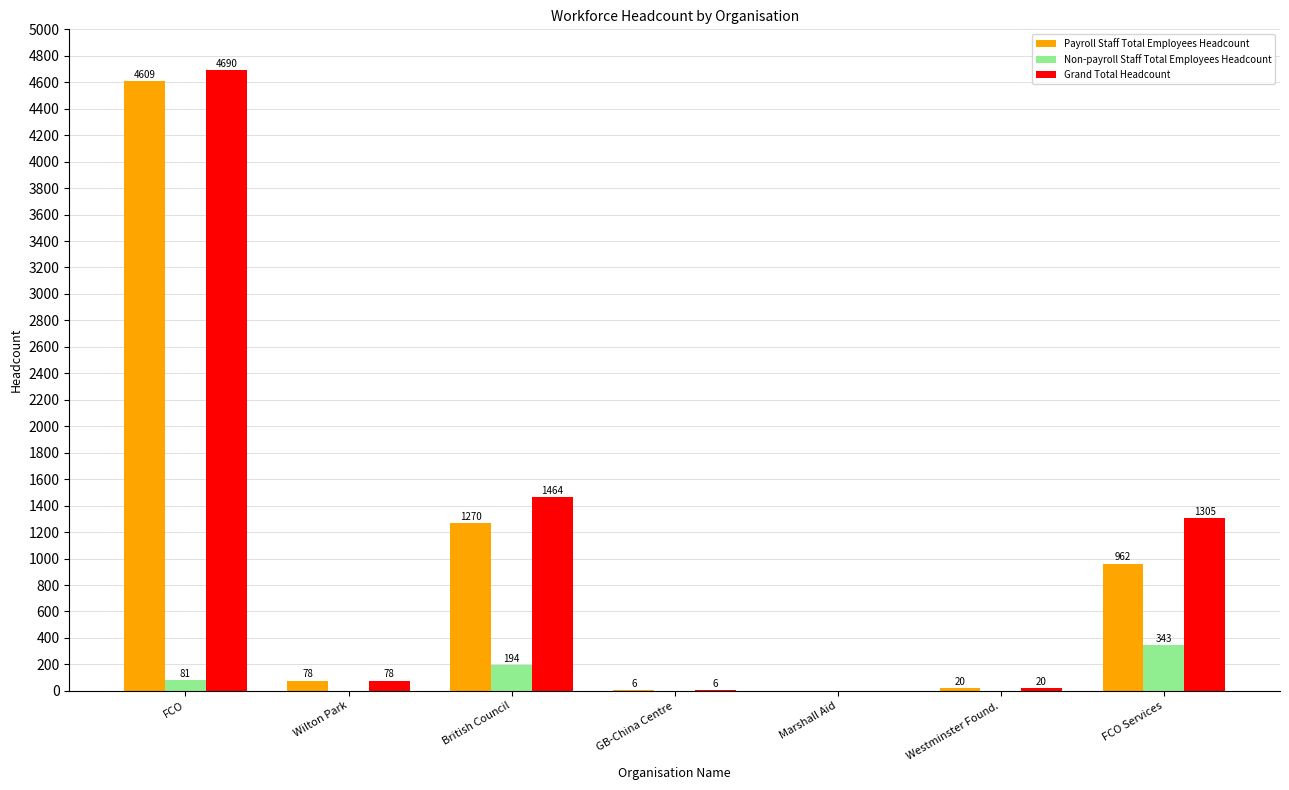

Which series has the largest total across all categories?

Grand Total Headcount